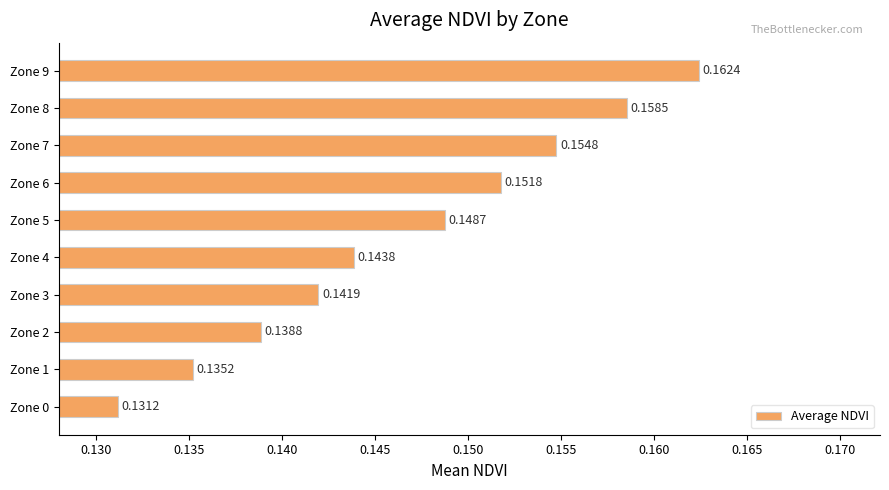

Which has a higher value, Zone 4 or Zone 5?

Zone 5